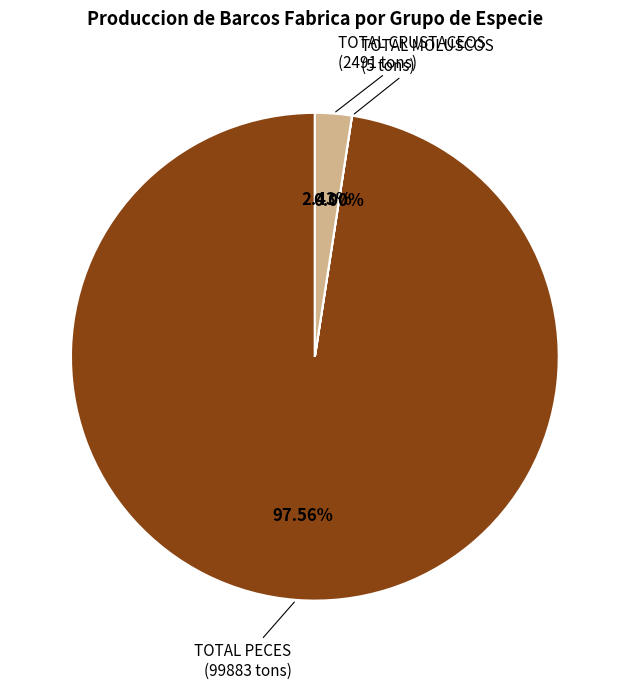

What is the largest slice in the pie chart?

TOTAL PECES